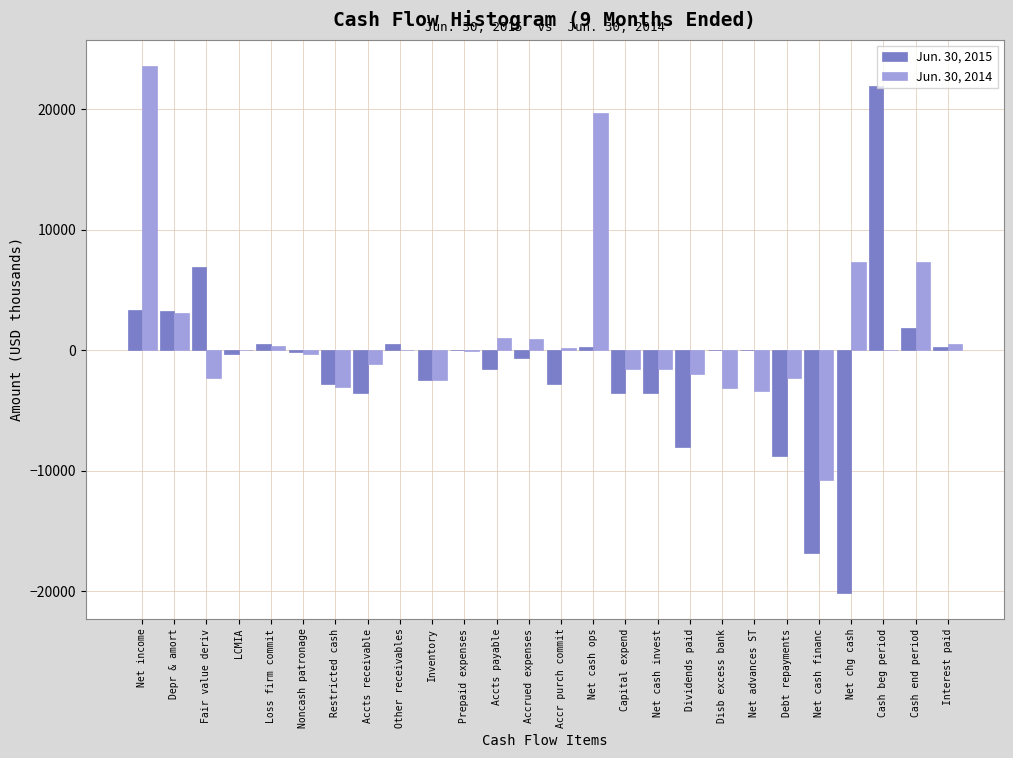

What is the sum of all Jun. 30, 2014 values?

29724.6